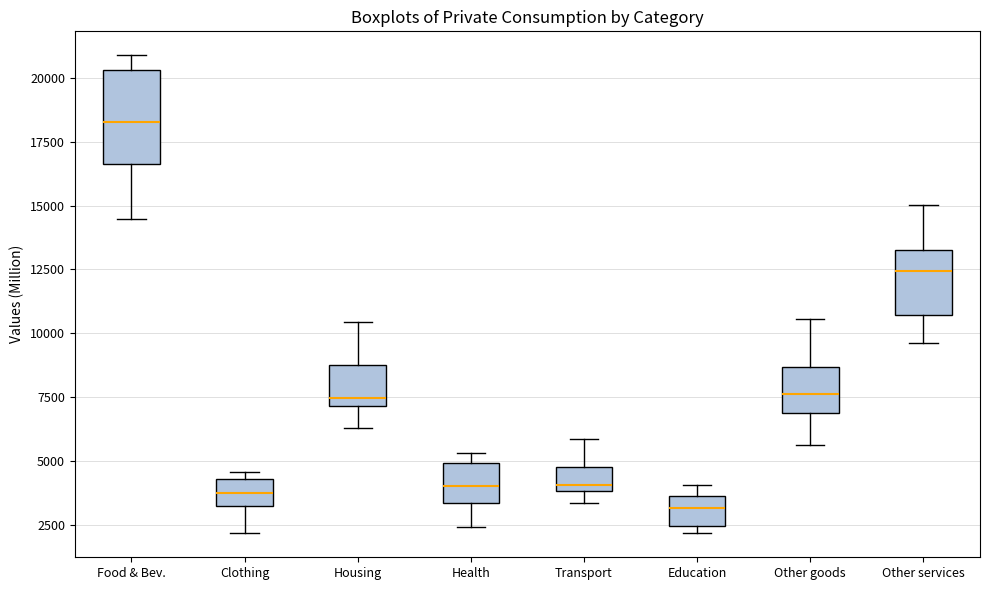

Which box is the tallest, from its lower edge to its upper edge?

Food & Bev.